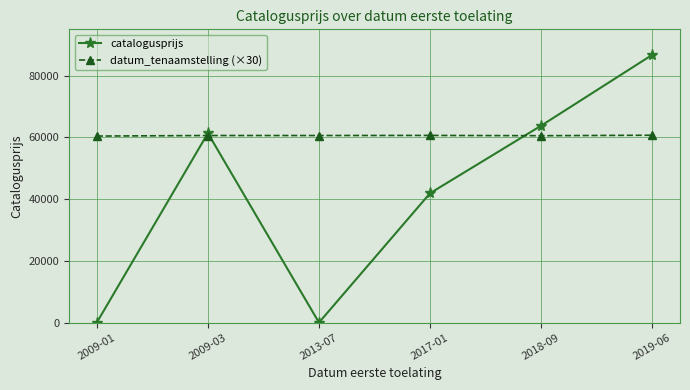

True or false: catalogusprijs has more than 1 points higher than both neighbors.

False